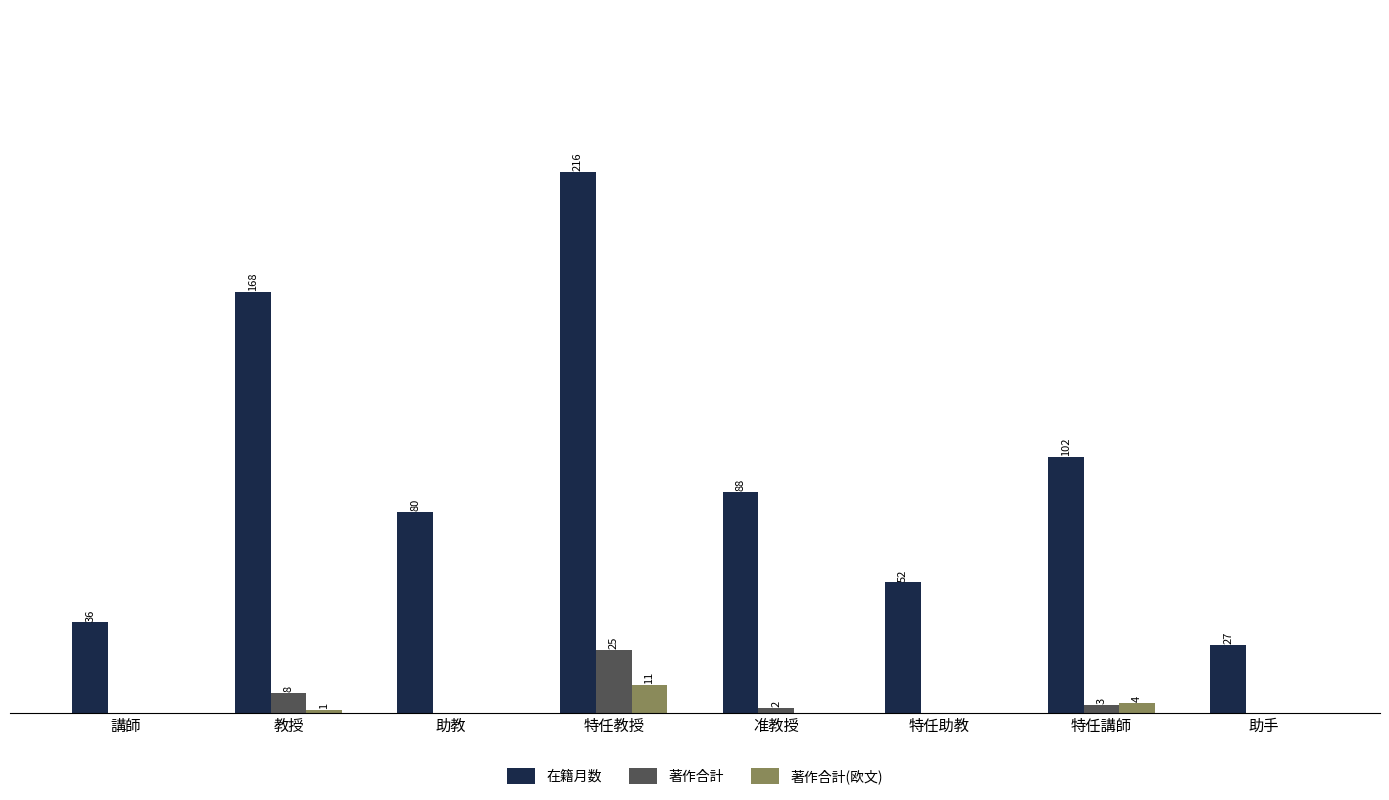

Which series has the largest total across all categories?

在籍月数